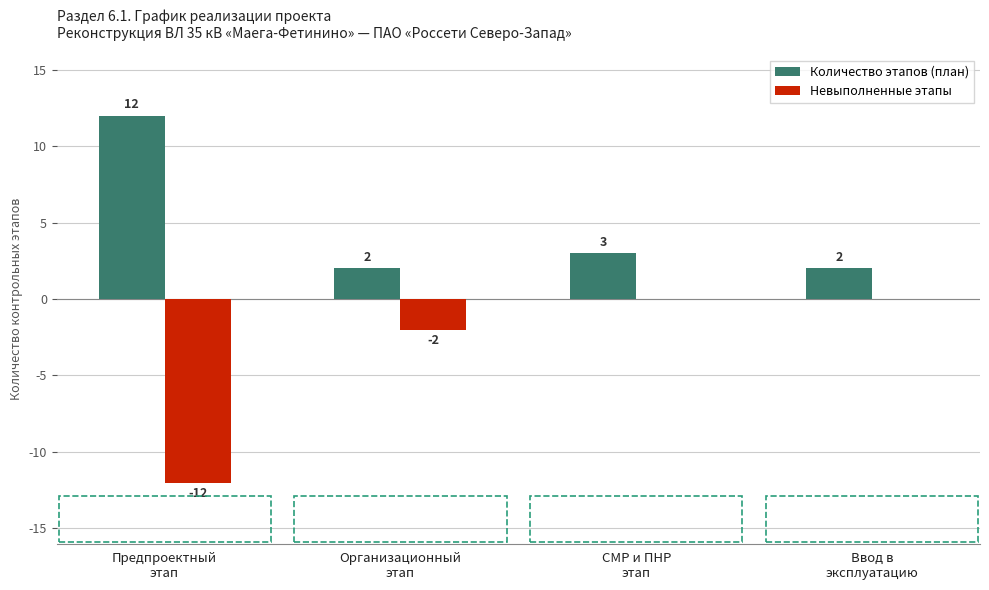

How many Невыполненные этапы values are between -2 and 0?

3